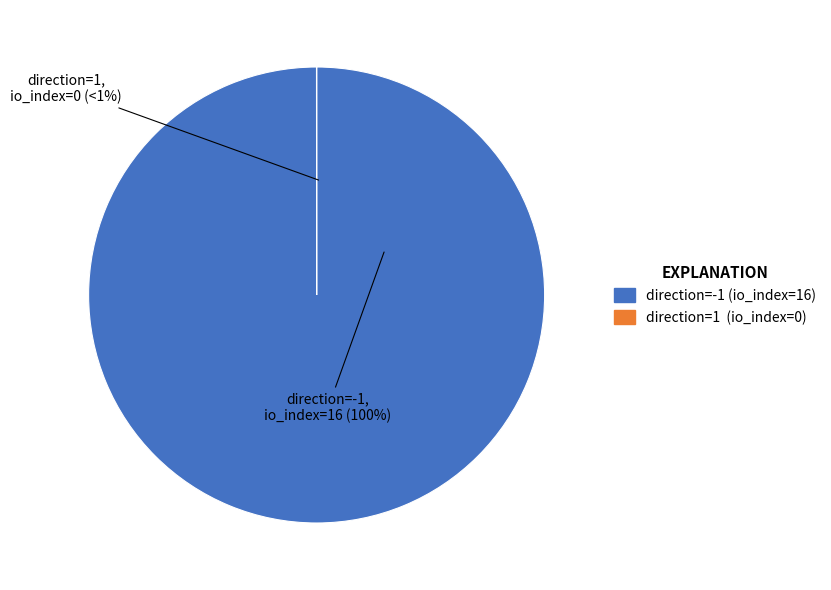

Rank the categories by value from highest to lowest.

direction=-1 (io_index=16), direction=1 (io_index=0)